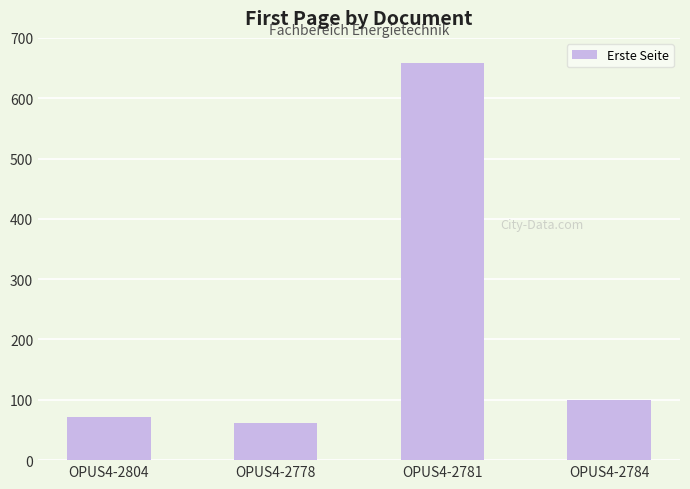

Reading right to left, what are all the values shown in this chart?

OPUS4-2784=99	OPUS4-2781=659	OPUS4-2778=61	OPUS4-2804=71